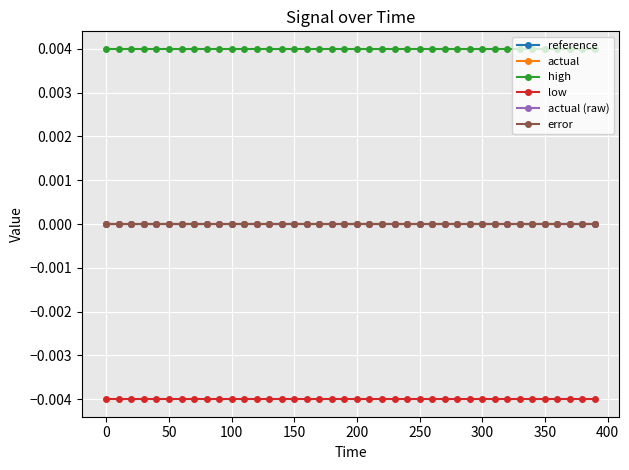

Does the chart have visible grid lines?

Yes